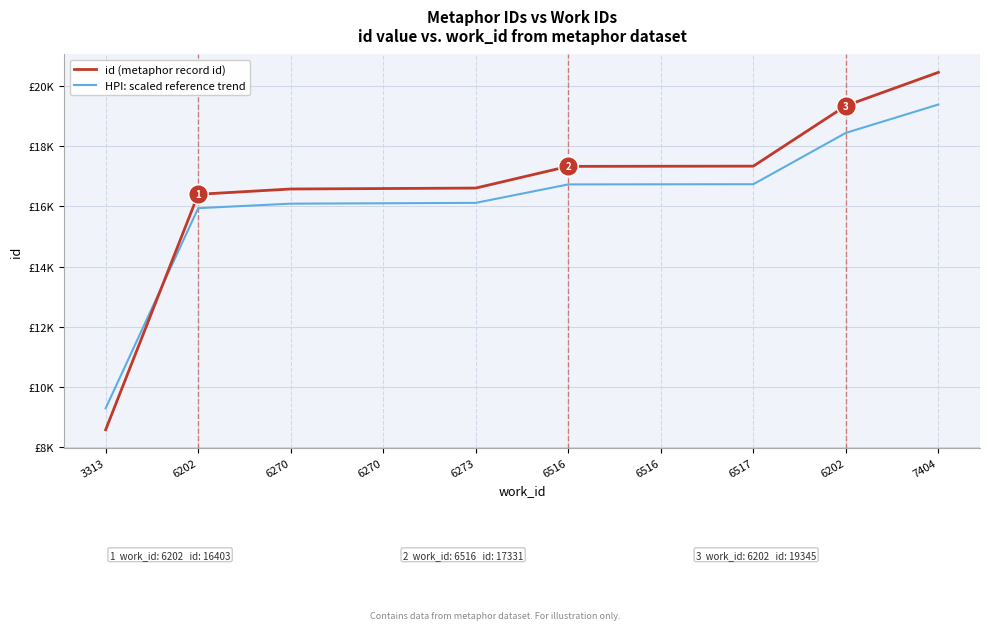

Where does the id (metaphor record id) series first go above 17331?

6516